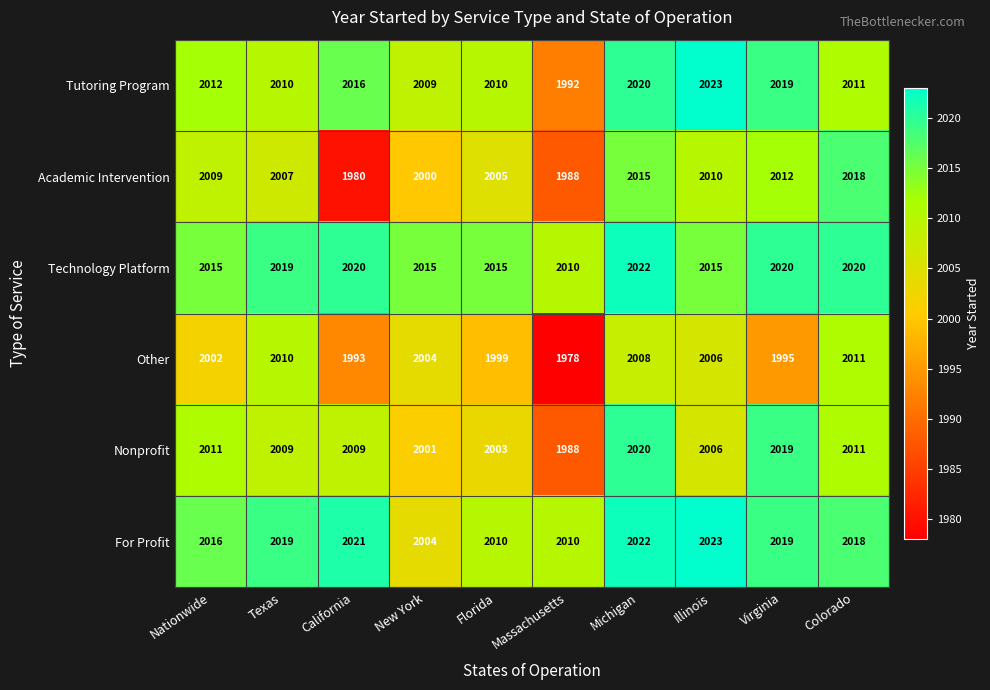

What is the difference between the second highest and second lowest values in the Other series?

17